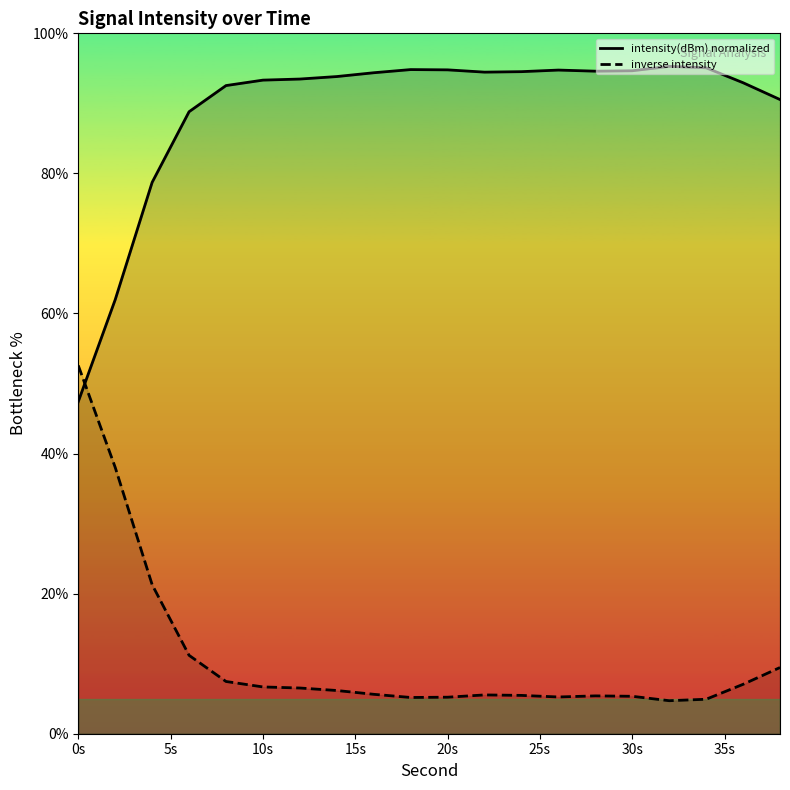

What is the highest value of the inverse intensity series?

52.6